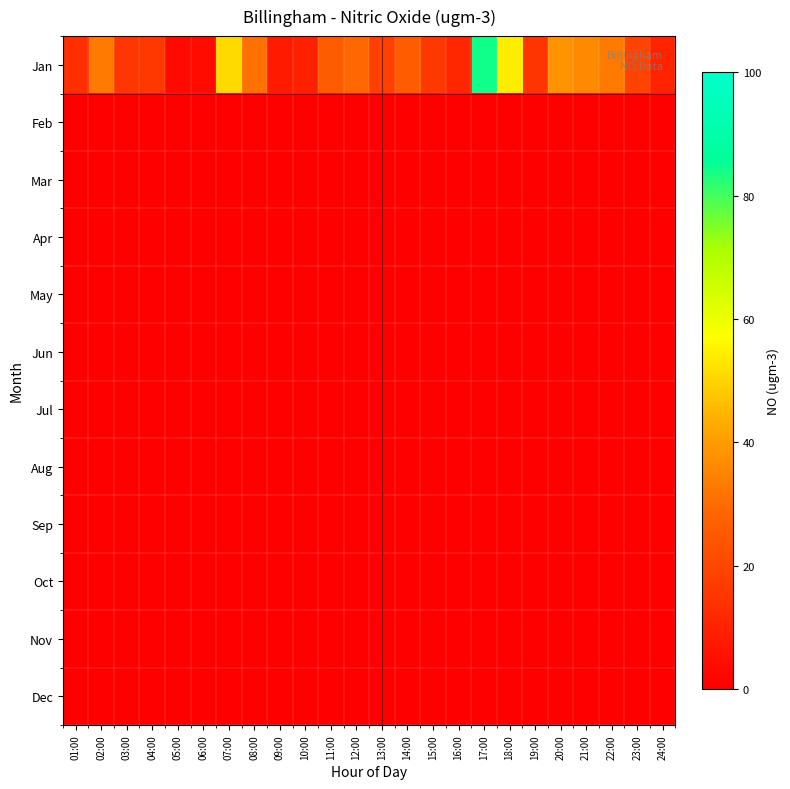

Which has a higher value, 15:00 or 24:00?

15:00